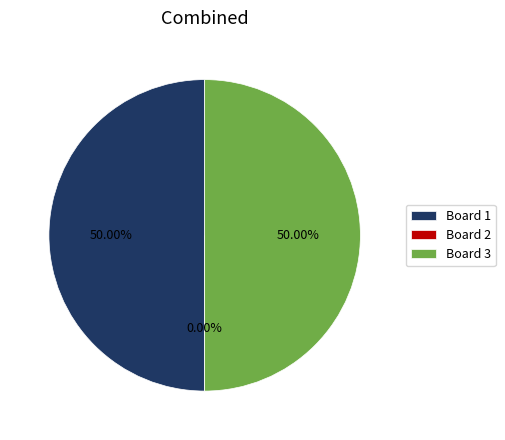

Does 3 represent more than half of the total?

No